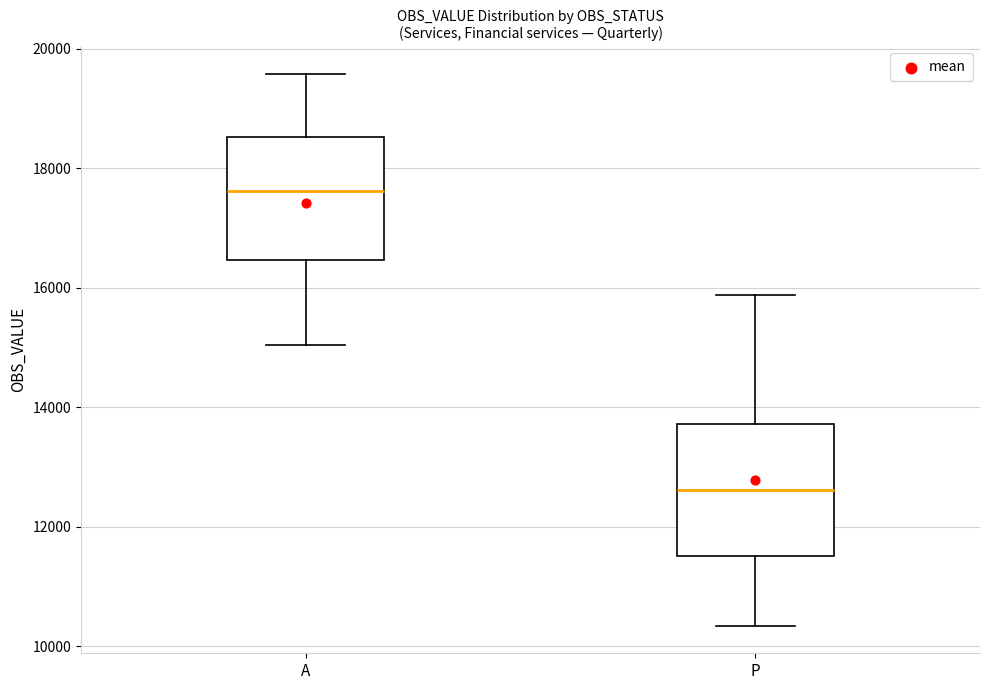

Which box's median line is the highest?

A